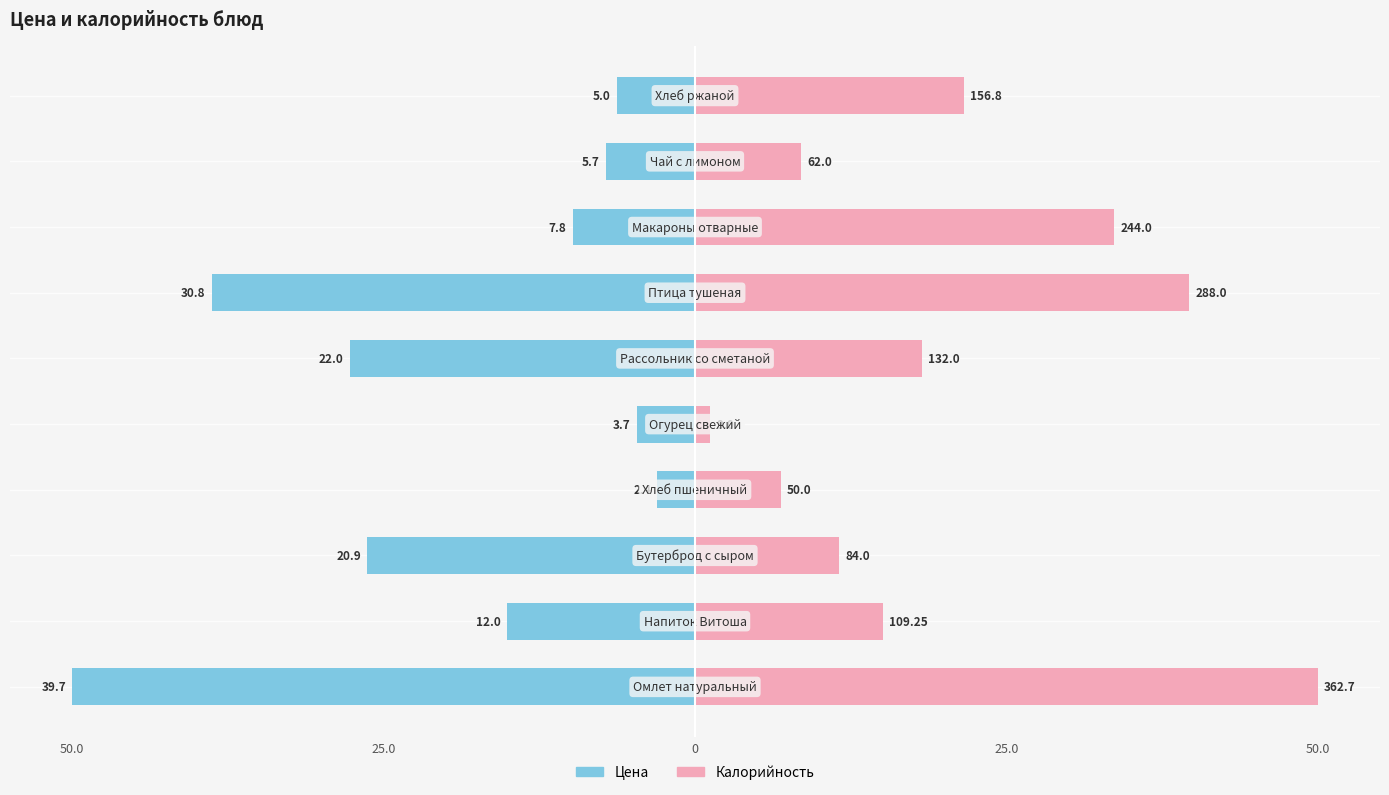

The Калорийность series shows 9.1 at 5. True or false?

False